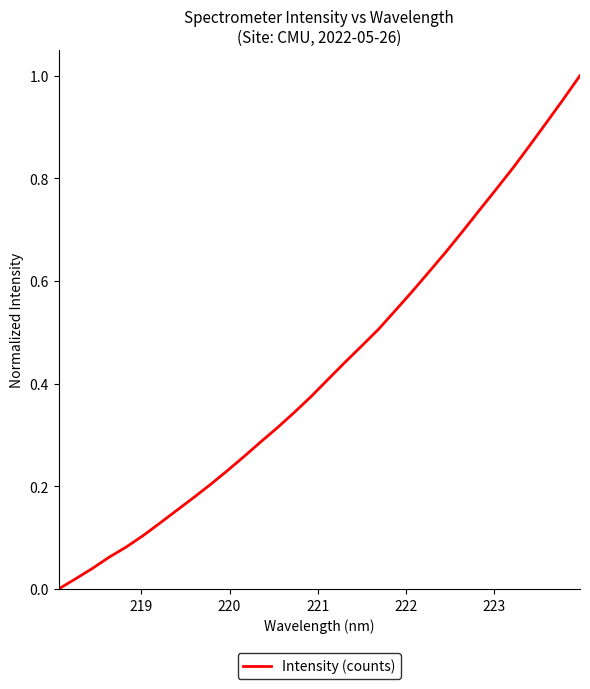

Does the chart have visible grid lines?

No